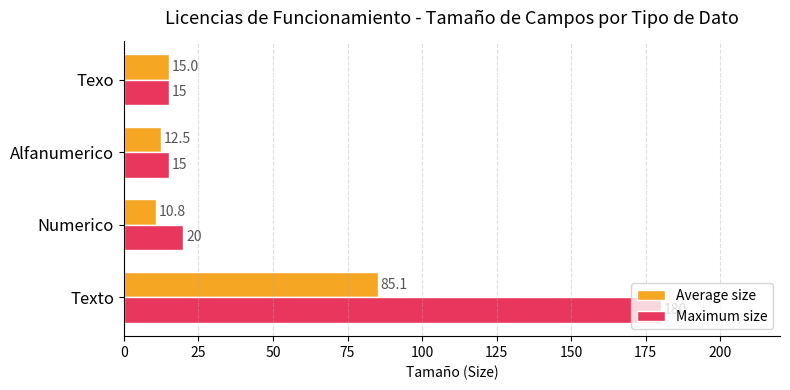

Which series has the widest spread of values?

Maximum size